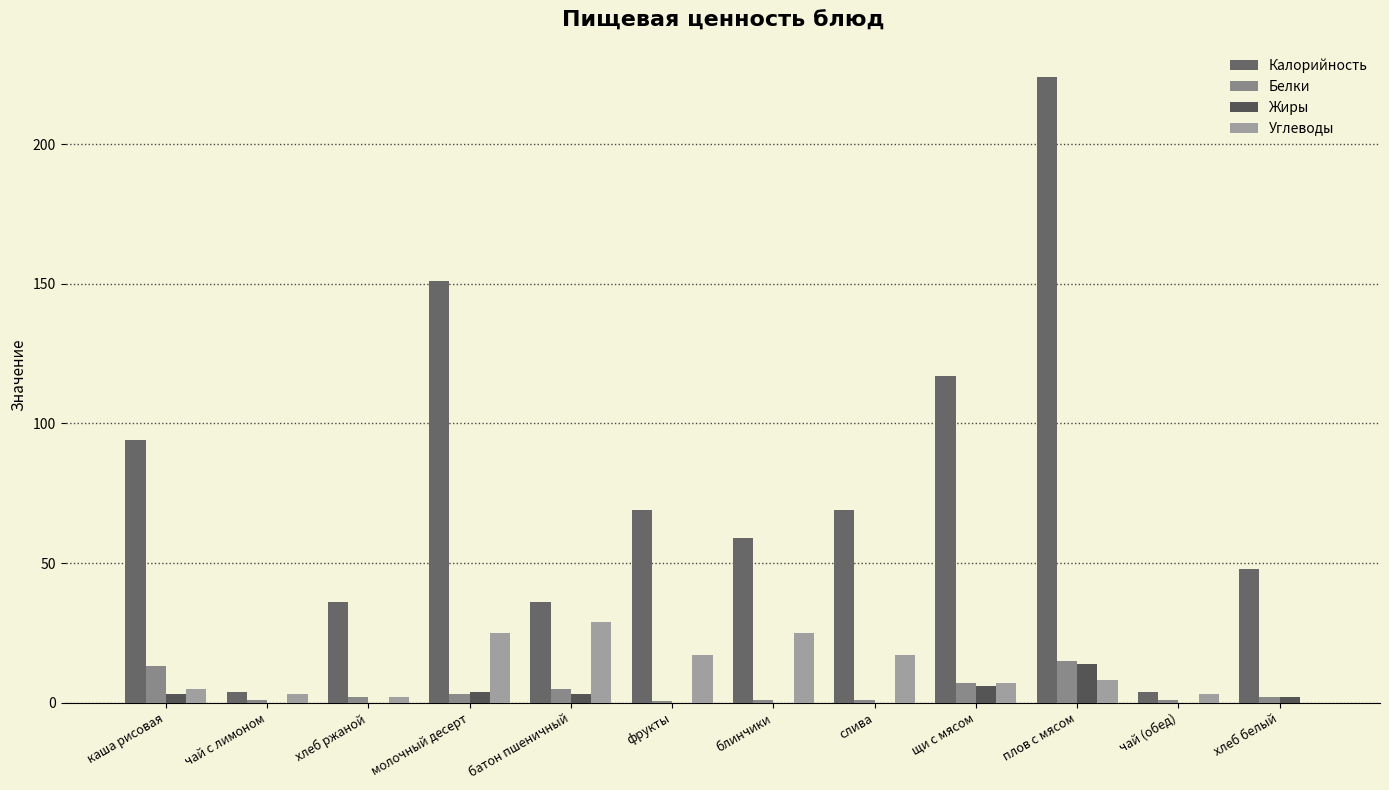

What is the approximate value of Углеводы at чай с лимоном?

3.0